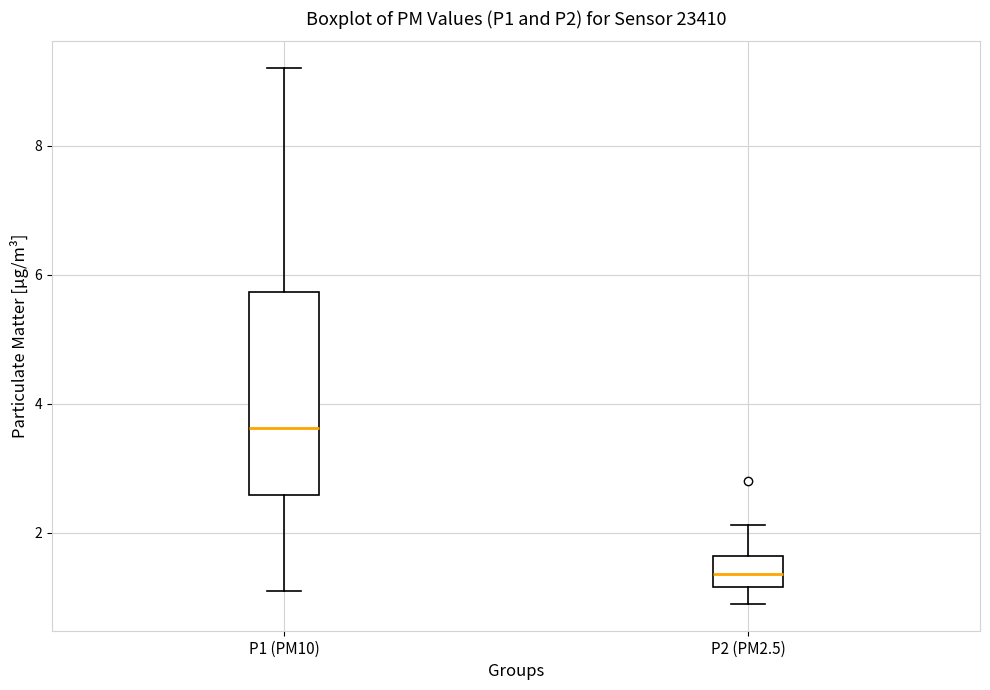

Reading left to right, transcribe this box plot: for each box, give where its median line is, the range the box spans, and where its two whiskers end, as read against the y-axis. The values are not printed on the chart, so give them approximately, as read against the axis.

P1 (PM10): median 3.6, box 2.6 to 5.8, whiskers 1.2 to 9.2
P2 (PM2.5): median 1.4, box 1.2 to 1.6, whiskers 1.0 to 2.2